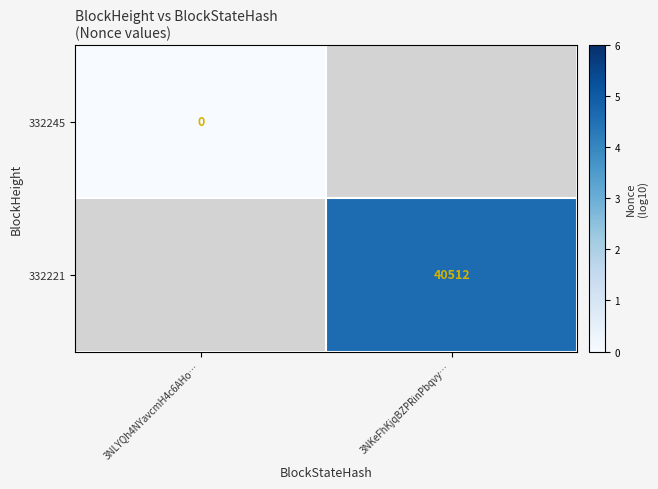

Which series has the largest range (max minus min)?

332245